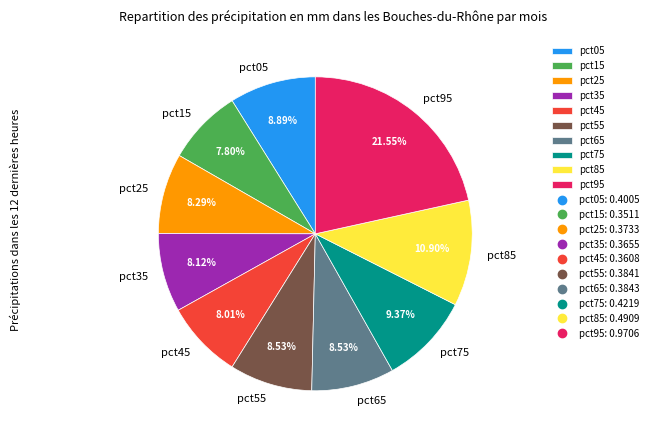

To the nearest percent, what is the difference between the pct55 and pct95 slice percentages?

13%